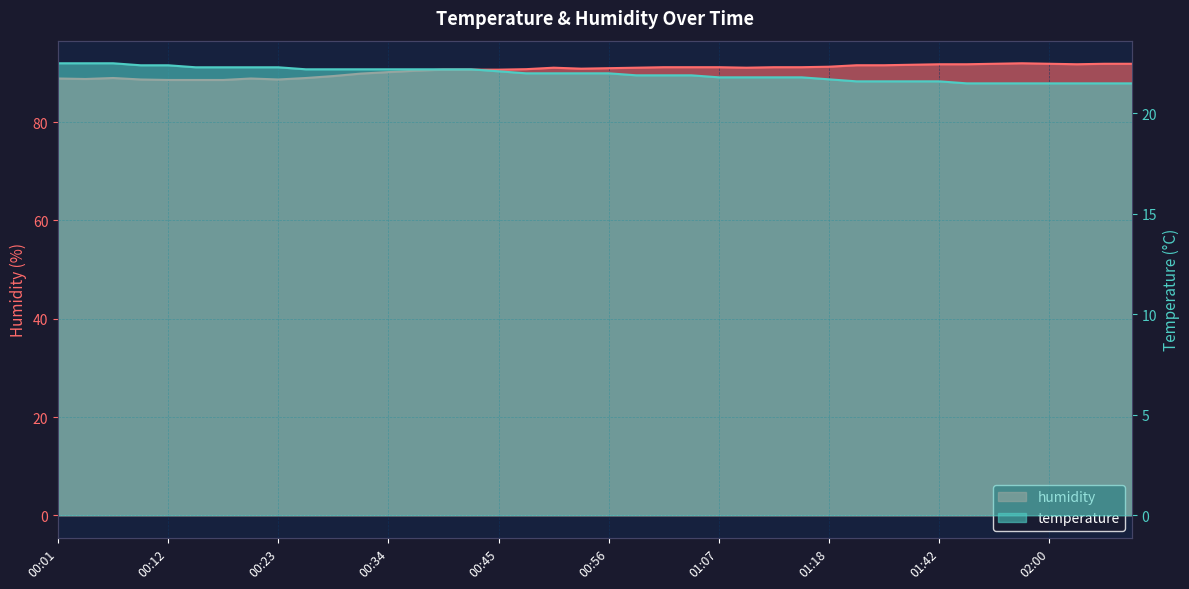

Rank the series at 00:59 from highest to lowest value.

humidity, temperature